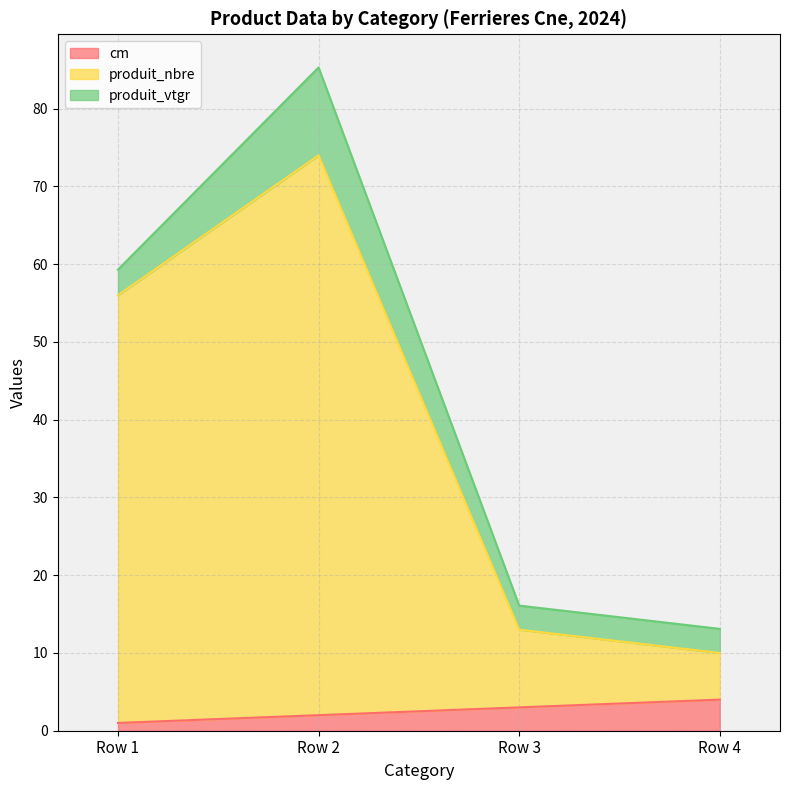

True or false: produit_nbre has a value of 56 at Row 1.

True